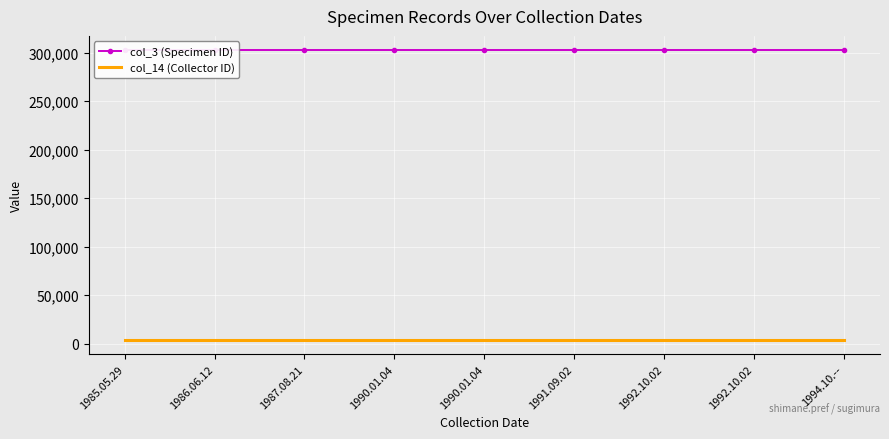

Which category has the lowest value in the col_3 (Specimen ID) series?

1985.05.29